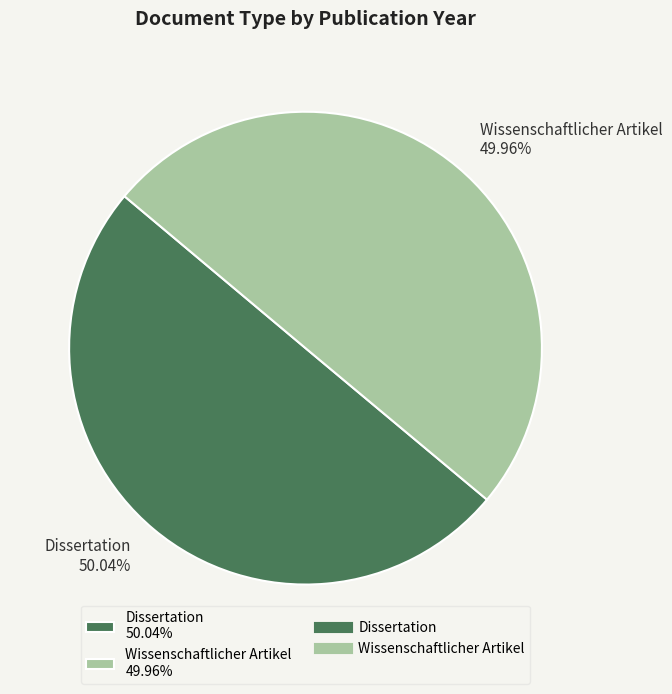

Do Dissertation 50.04% and Wissenschaftlicher Artikel 49.96% together represent more than half of the pie?

Yes